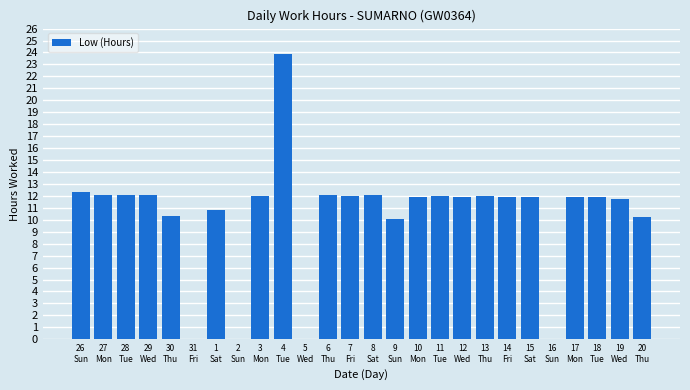

What is the greatest value displayed?

23.9